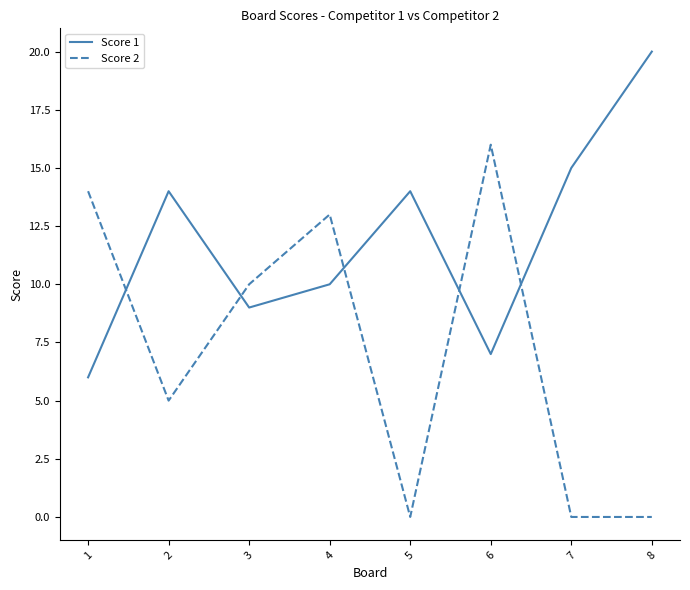

Reading left to right, transcribe all the data shown in this chart.

Score 1: 6	14	9	10	14	7	15	20
Score 2: 14	5	10	13	0	16	0	0